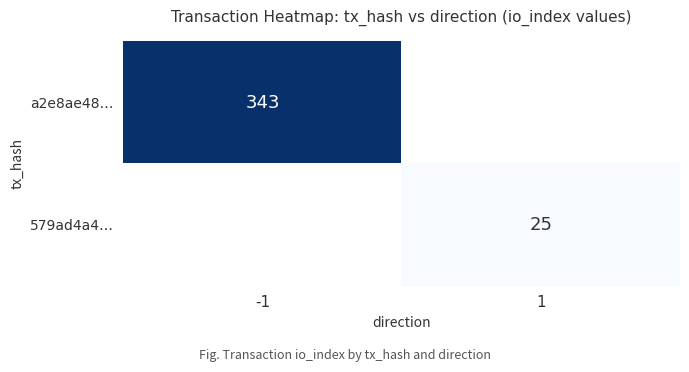

The value of 579ad4a4… at 1 is 25. True or false?

True